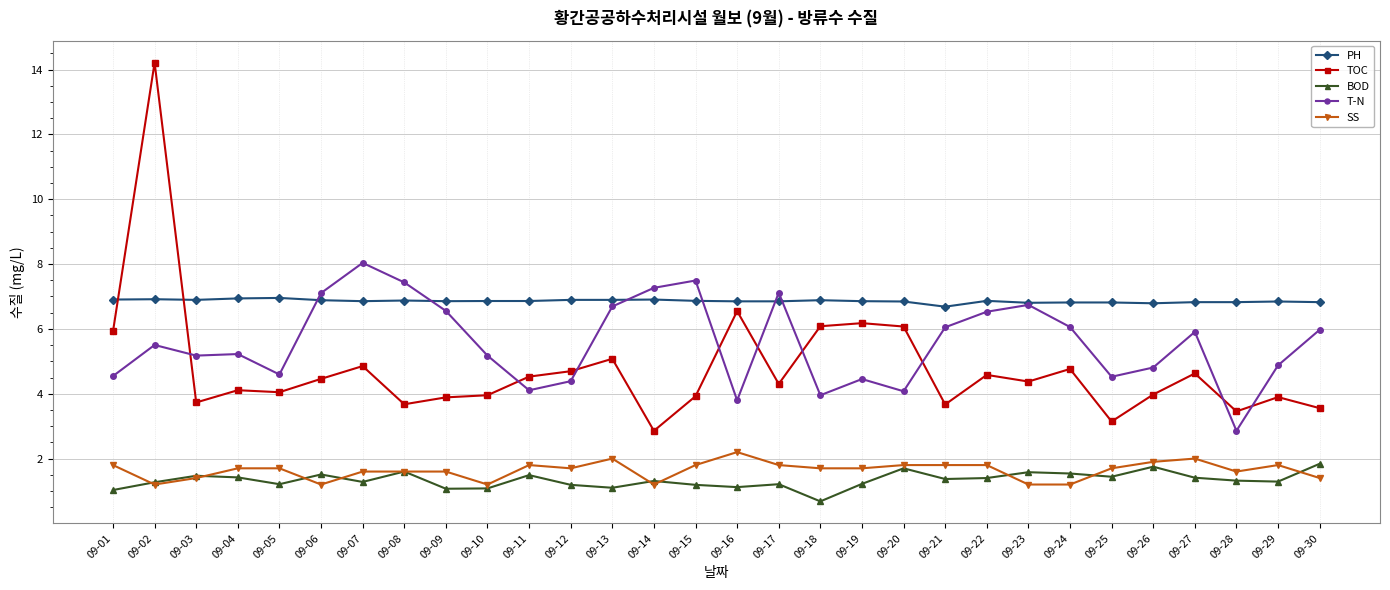

What value does the TOC series have at 09-12?

4.7